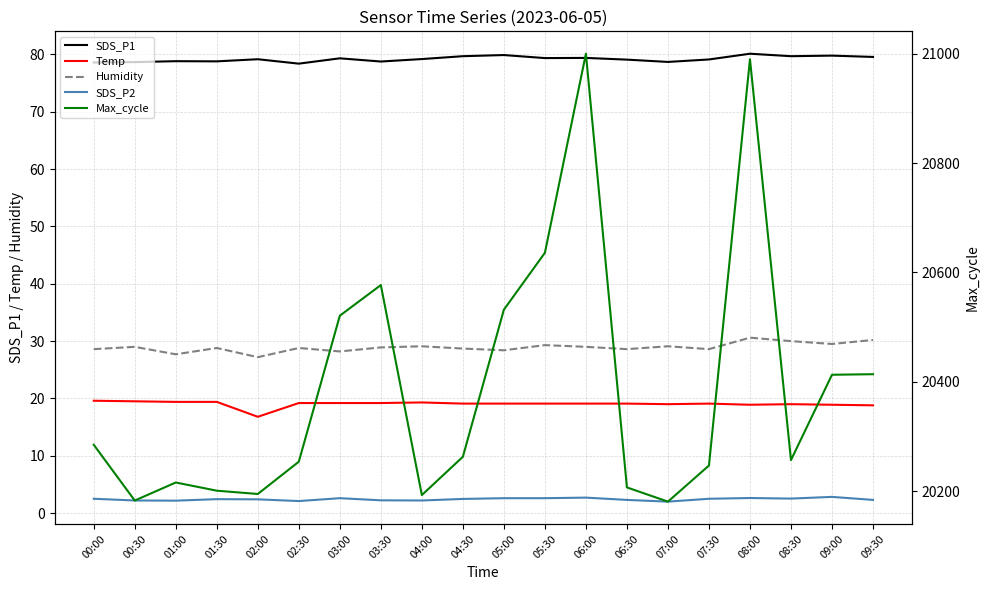

The value of Humidity at 00:00 is 28.6. True or false?

True